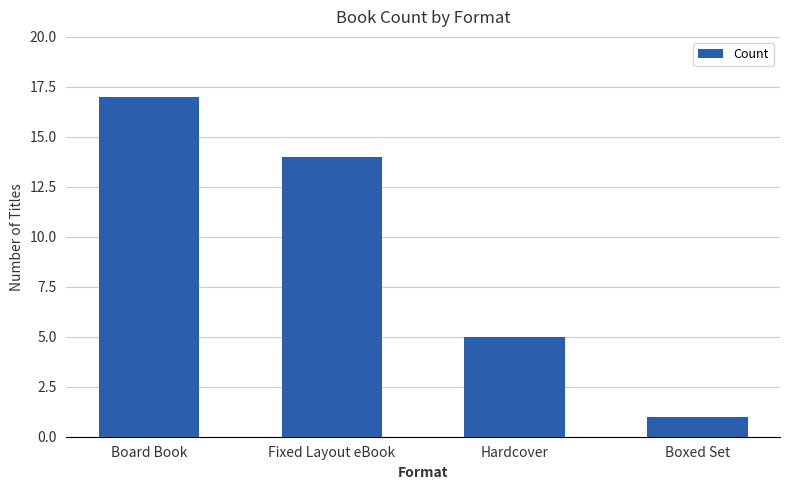

What is the sum of all values?

37